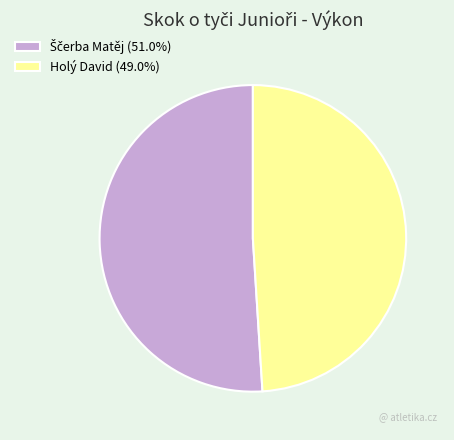

Is Holý David (49.0%) the majority of the pie?

No